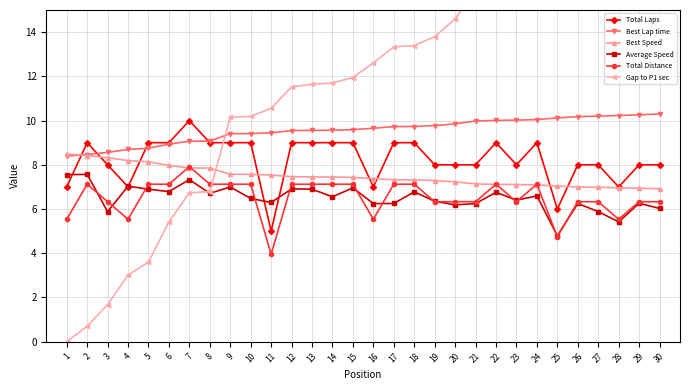

Reading left to right, list all the values displayed in this chart.

Total Laps: 7.0	9.0	8.0	7.0	9.0	9.0	10.0	9.0	9.0	9.0	5.0	9.0	9.0	9.0	9.0	7.0	9.0	9.0	8.0	8.0	8.0	9.0	8.0	9.0	6.0	8.0	8.0	7.0	8.0	8.0
Best Lap time: 8.4	8.5	8.6	8.7	8.8	8.9	9.1	9.1	9.4	9.4	9.4	9.5	9.6	9.6	9.6	9.7	9.7	9.7	9.8	9.9	10.0	10.0	10.0	10.0	10.1	10.2	10.2	10.2	10.3	10.3
Best Speed: 8.5	8.4	8.3	8.2	8.1	8.0	7.9	7.9	7.6	7.6	7.5	7.5	7.5	7.4	7.4	7.4	7.3	7.3	7.3	7.2	7.1	7.1	7.1	7.1	7.0	7.0	7.0	7.0	6.9	6.9
Average Speed: 7.6	7.6	5.9	7.0	6.9	6.8	7.3	6.7	7.0	6.5	6.3	6.9	6.9	6.6	7.0	6.2	6.3	6.8	6.4	6.2	6.2	6.8	6.4	6.6	4.8	6.3	5.9	5.4	6.3	6.0
Total Distance: 5.5	7.1	6.3	5.5	7.1	7.1	7.9	7.1	7.1	7.1	4.0	7.1	7.1	7.1	7.1	5.5	7.1	7.1	6.3	6.3	6.3	7.1	6.3	7.1	4.7	6.3	6.3	5.5	6.3	6.3
Gap to P1 sec: 0.0	0.7	1.7	3.0	3.6	5.4	6.7	6.8	10.2	10.2	10.6	11.5	11.6	11.7	11.9	12.6	13.3	13.4	13.8	14.6	15.9	16.2	16.3	16.5	17.3	17.8	18.1	18.4	18.7	19.1